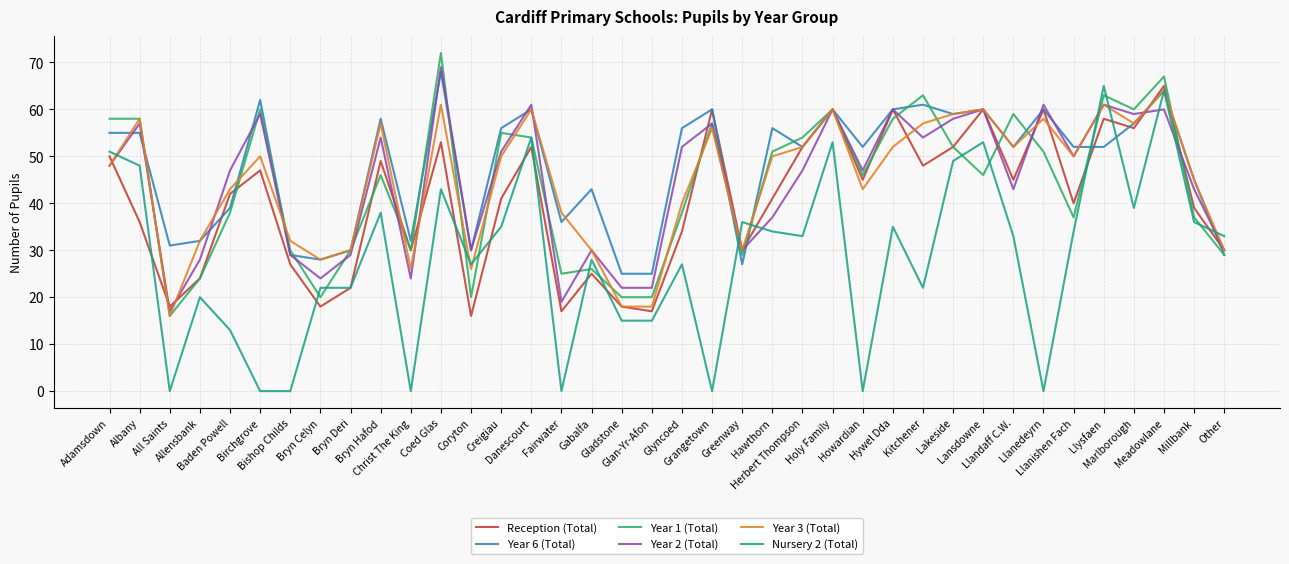

The Year 6 (Total) series shows 77 at Adamsdown. True or false?

False